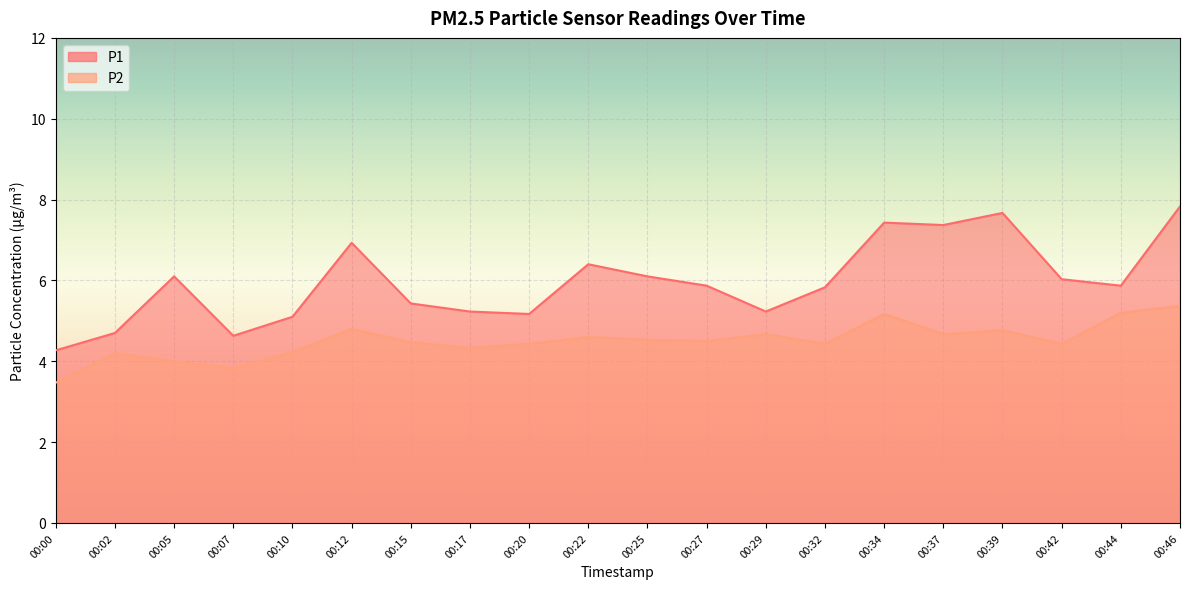

True or false: P1 has more than 2 interior local peaks.

True